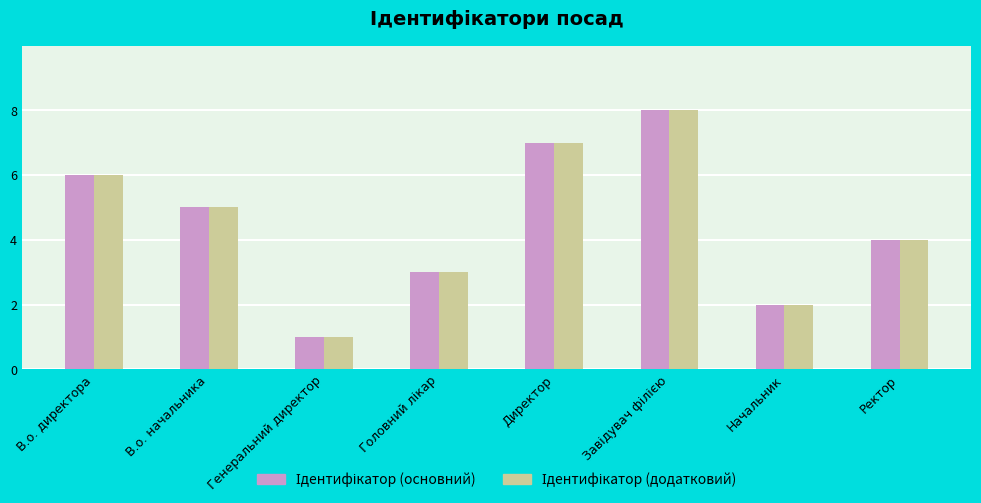

List the series in order of their peak value, highest first.

Ідентифікатор (основний), Ідентифікатор (додатковий)